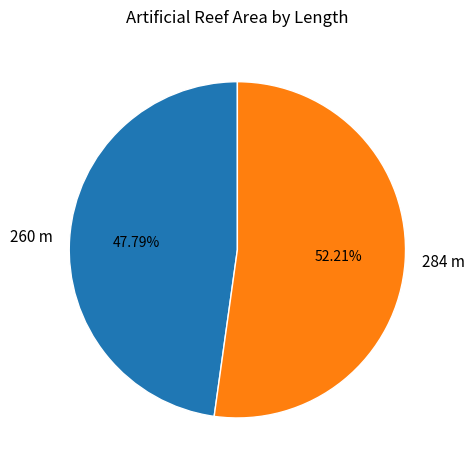

Combined, do 284 m and 260 m account for over 50%?

Yes